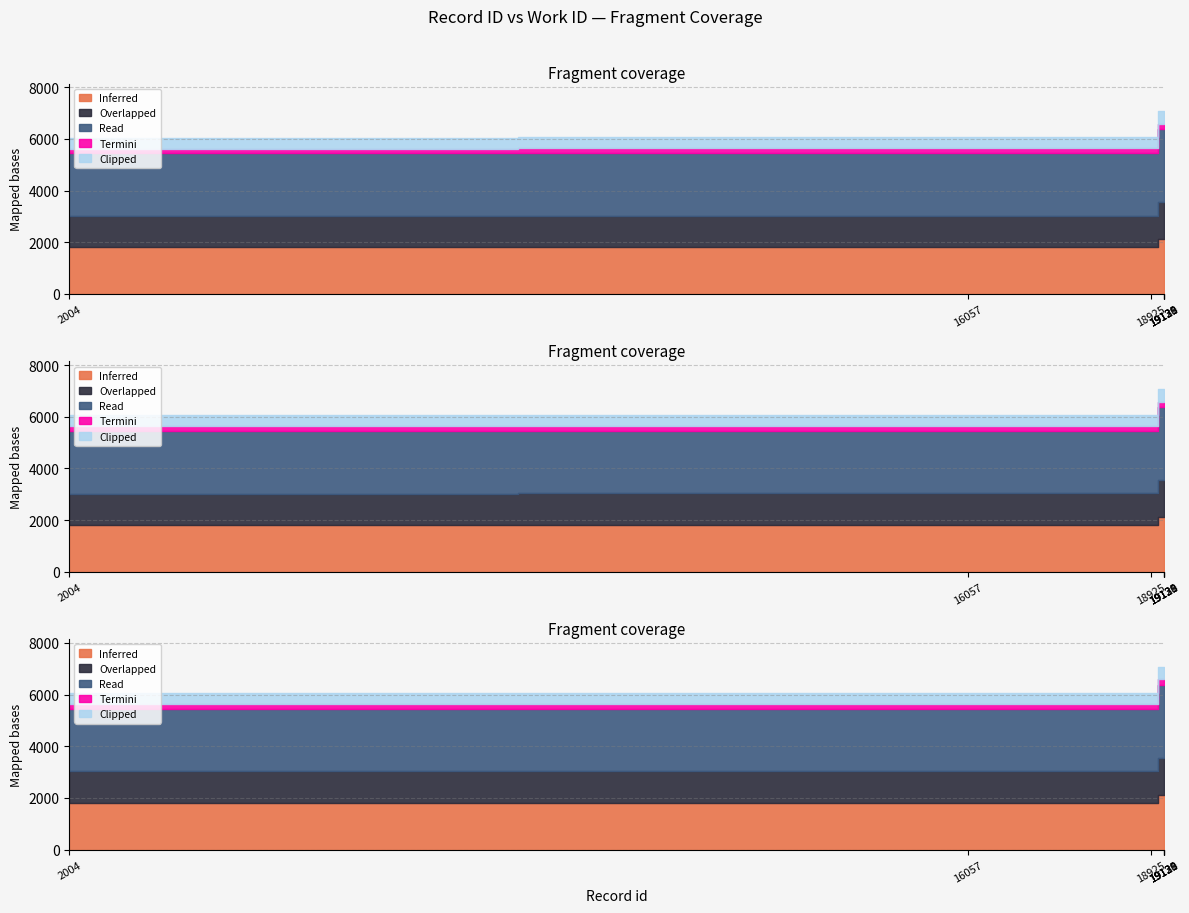

Which label corresponds to the largest value in the chart?

19128